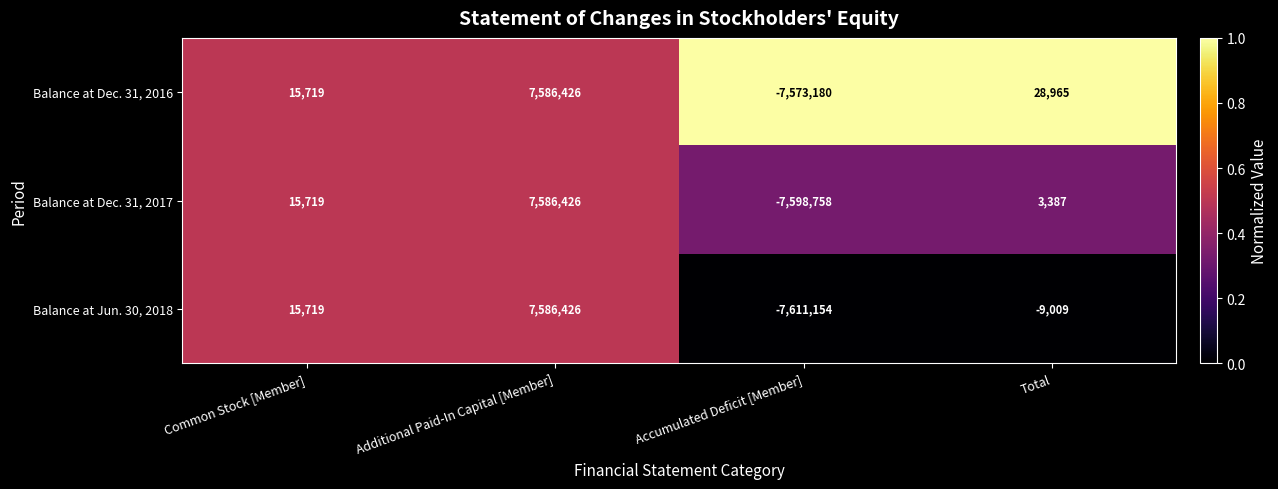

Reading left to right, extract all data points from this chart.

Balance at Dec. 31, 2016: 15719	7586426	-7573180	28965
Balance at Dec. 31, 2017: 15719	7586426	-7598758	3387
Balance at Jun. 30, 2018: 15719	7586426	-7611154	-9009